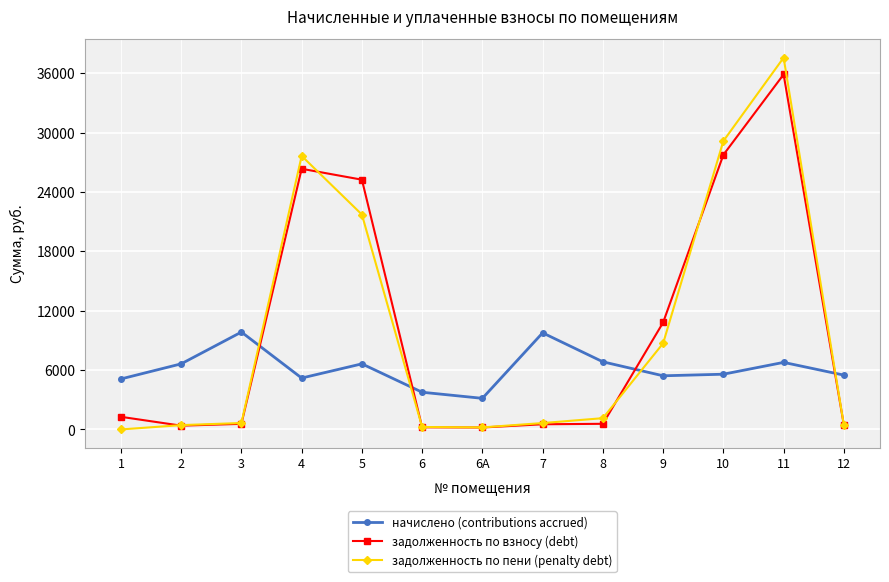

What is the minimum value for задолженность по взносу (debt)?

196.8